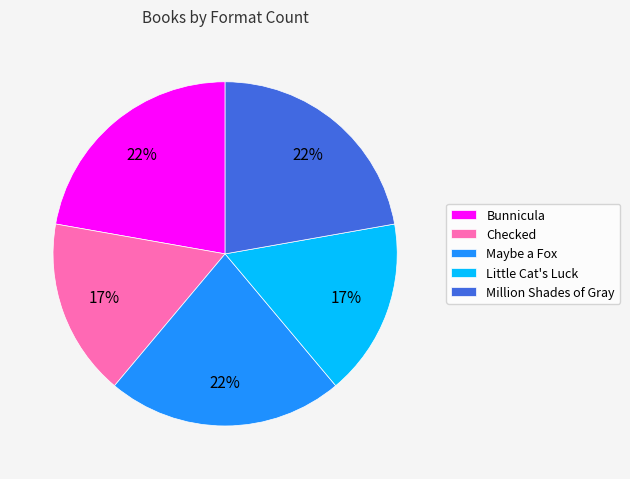

Is Million Shades of Gray the majority of the pie?

No